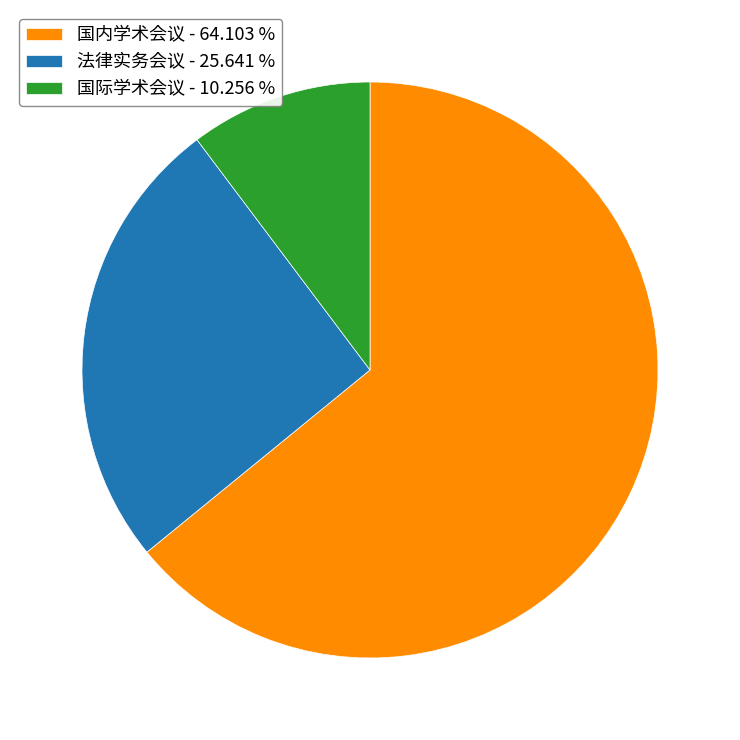

Does any single category account for the majority?

Yes